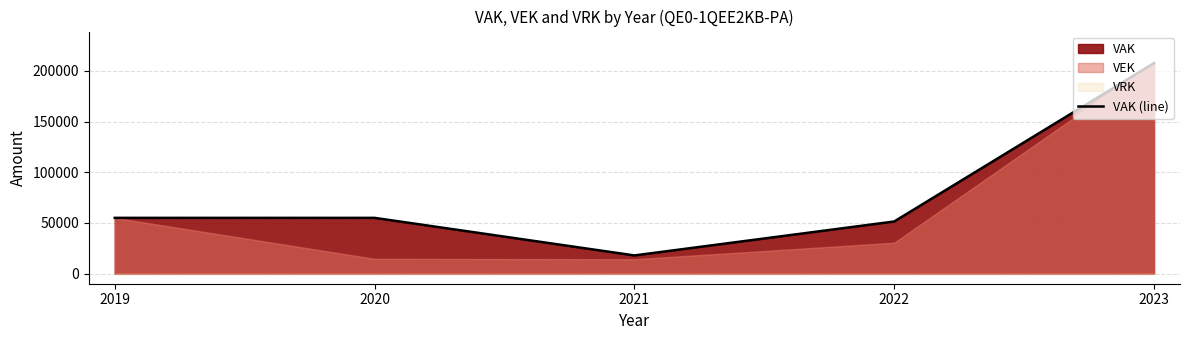

What is the value of the 3rd point from the left?

17912